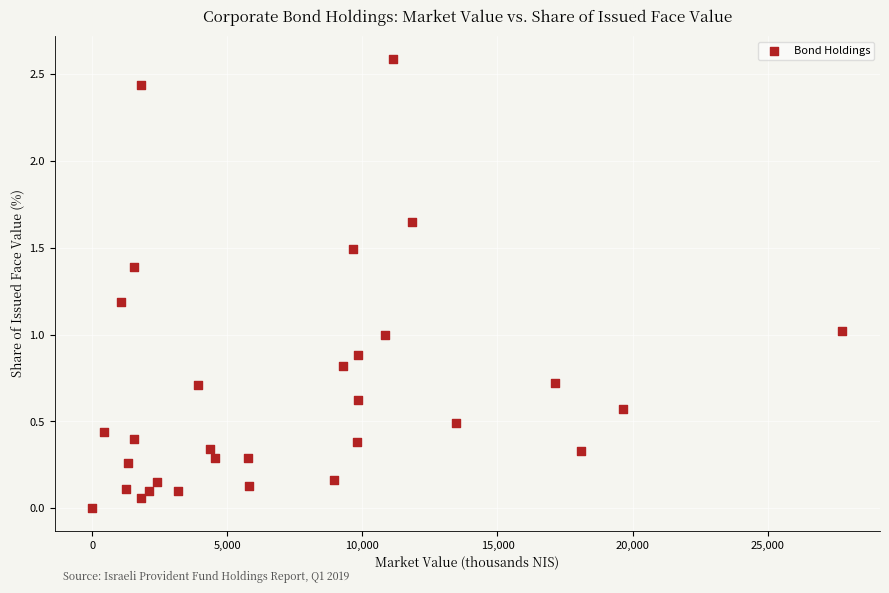

What is the range of X values (max minus min)?

27767.9